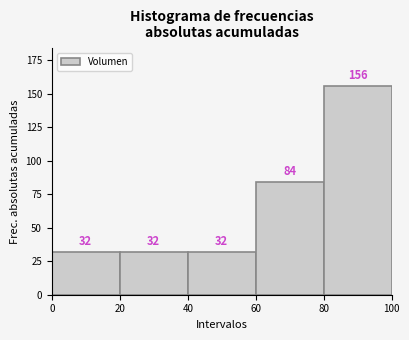

Reading left to right, transcribe this chart: for each bar, give the range it covers on the x-axis and its height.

0 to 20: 32
20 to 40: 32
40 to 60: 32
60 to 80: 84
80 to 100: 156